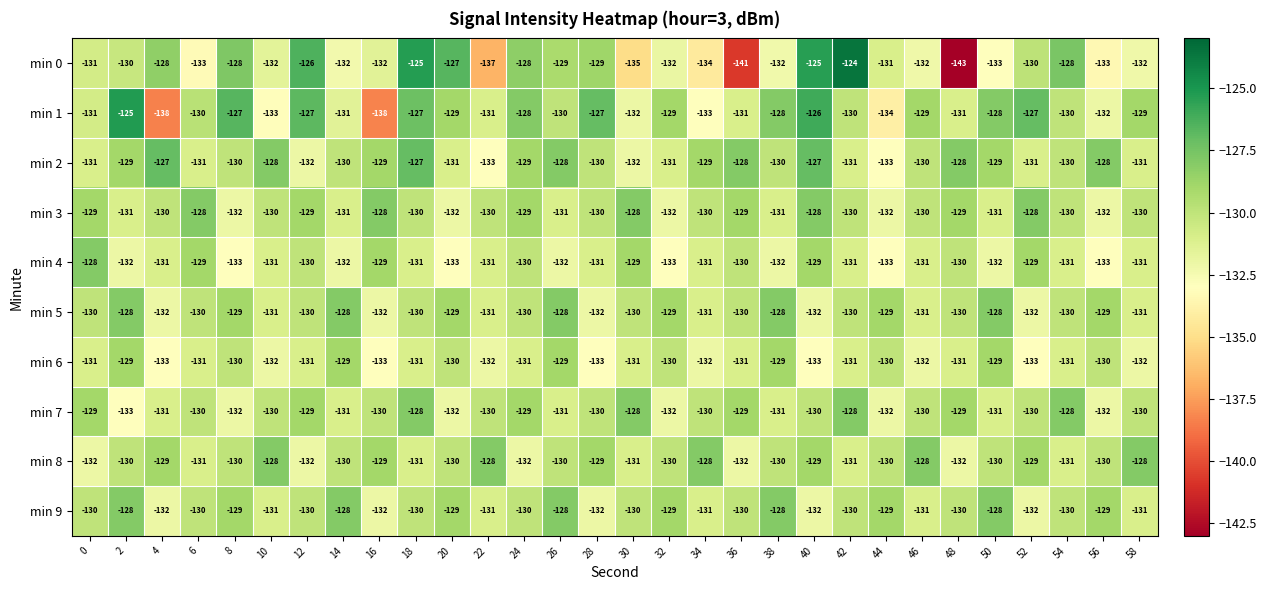

At which category is the sum across all series the highest?

18